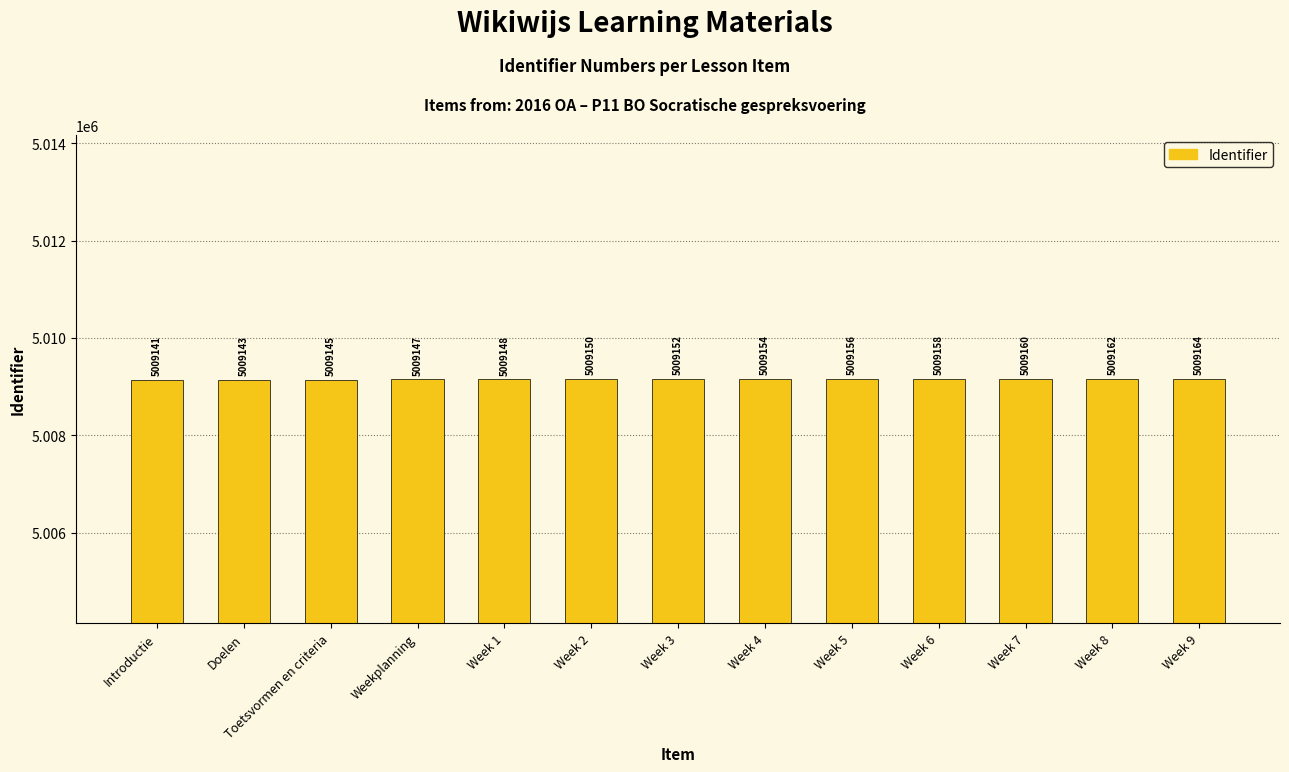

What is the label of the 2nd bar from the right?

Week 8